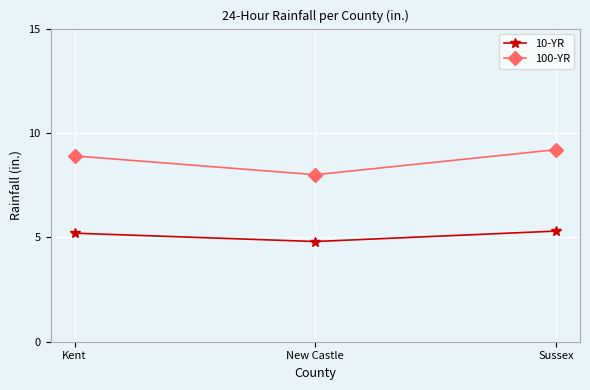

At Sussex, list the series in order from largest to smallest.

100-YR, 10-YR